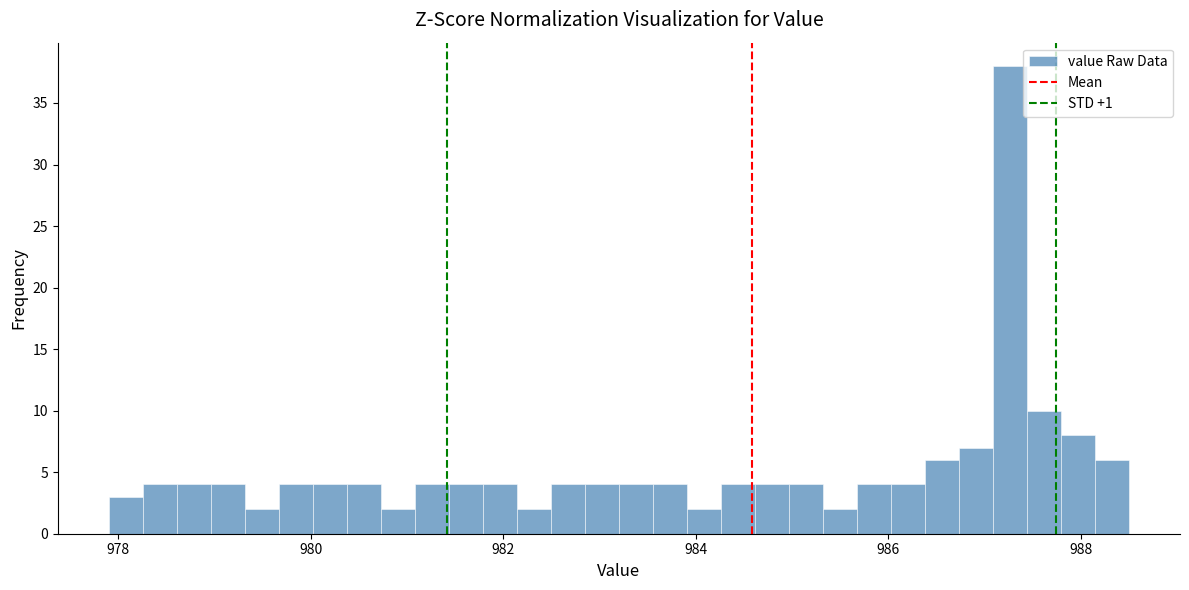

Around what value on the x-axis is the tallest bar? Give the approximate position of its centre, as read against the axis.

987.2